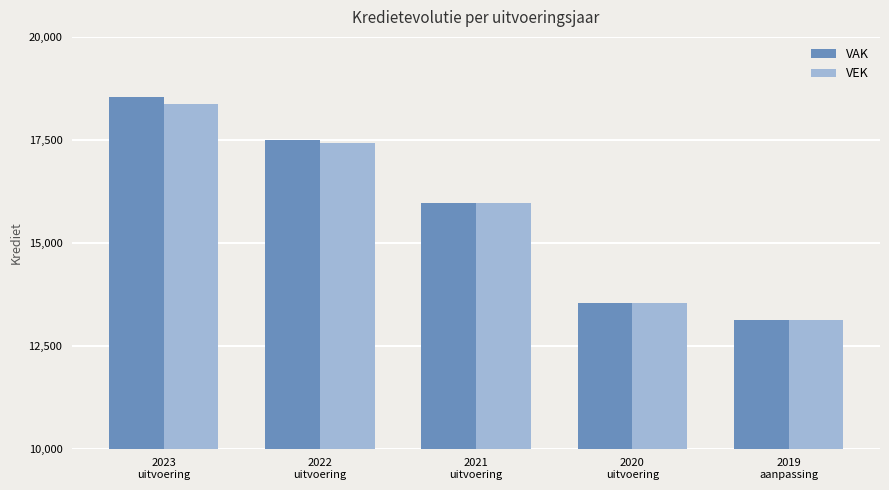

What is the label of the 4th bar from the left?

2020
uitvoering